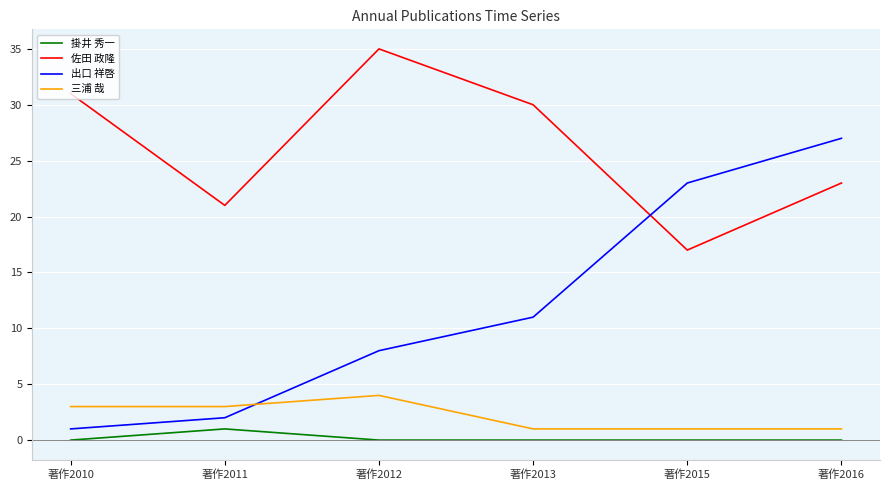

List the labels in order of 佐田 政隆 value, largest first.

著作2012, 著作2010, 著作2013, 著作2016, 著作2011, 著作2015